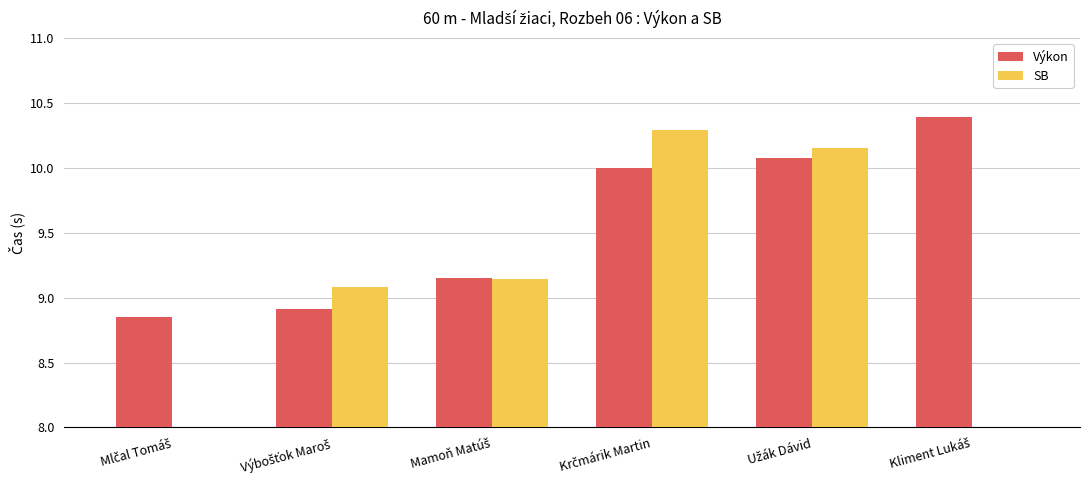

List the series in order of their peak value, highest first.

Výkon, SB